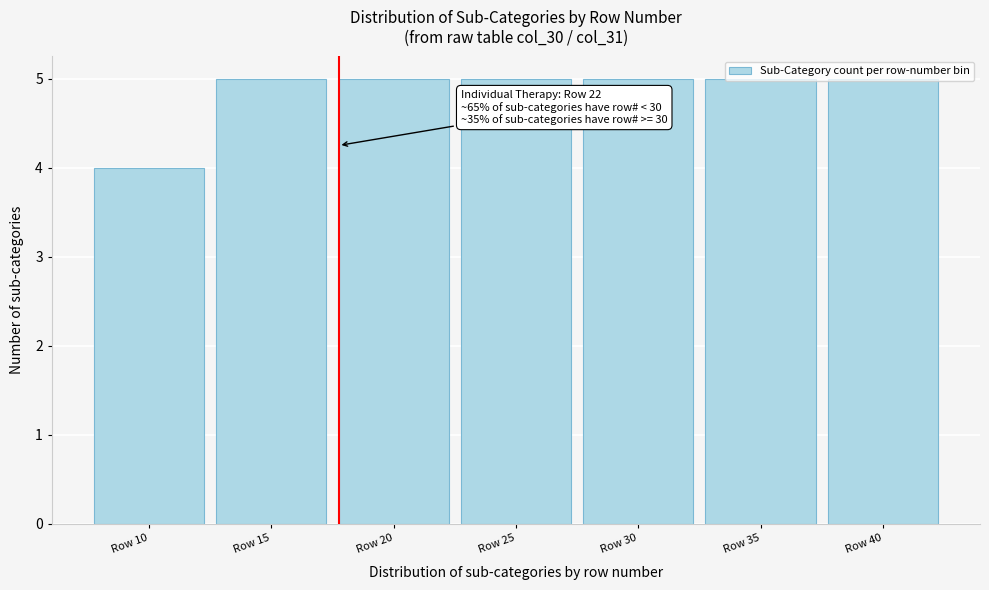

What is the value of the 6th bar from the left?

5